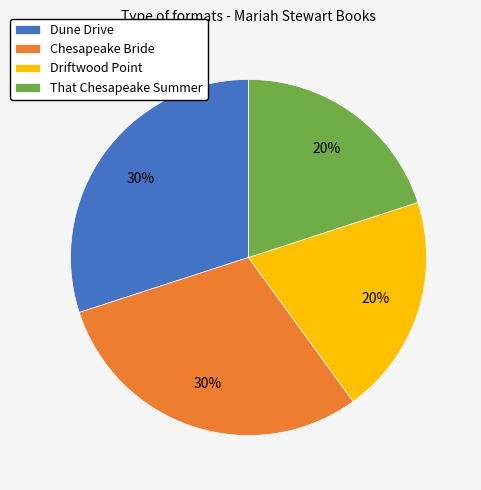

How many segments does this pie chart have?

4